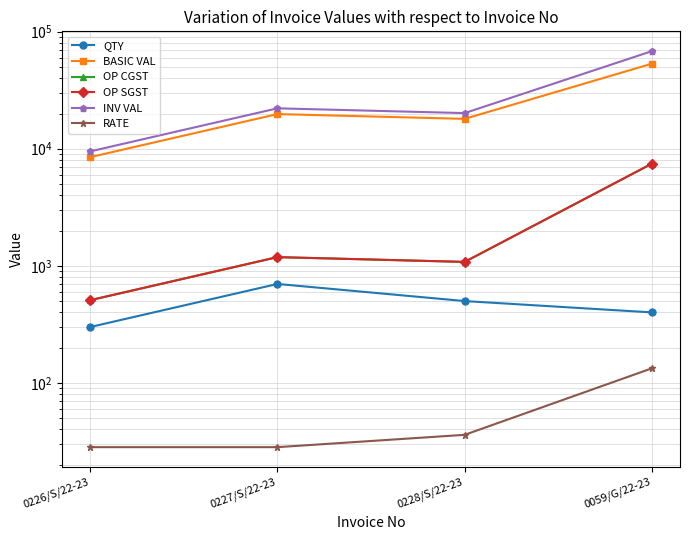

At which label is QTY closest to 500?

0228/S/22-23